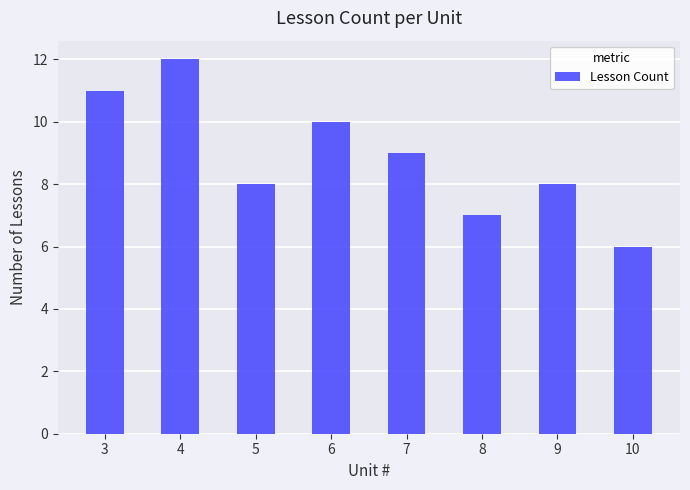

Are the bars grouped side by side (vs. stacked)?

No